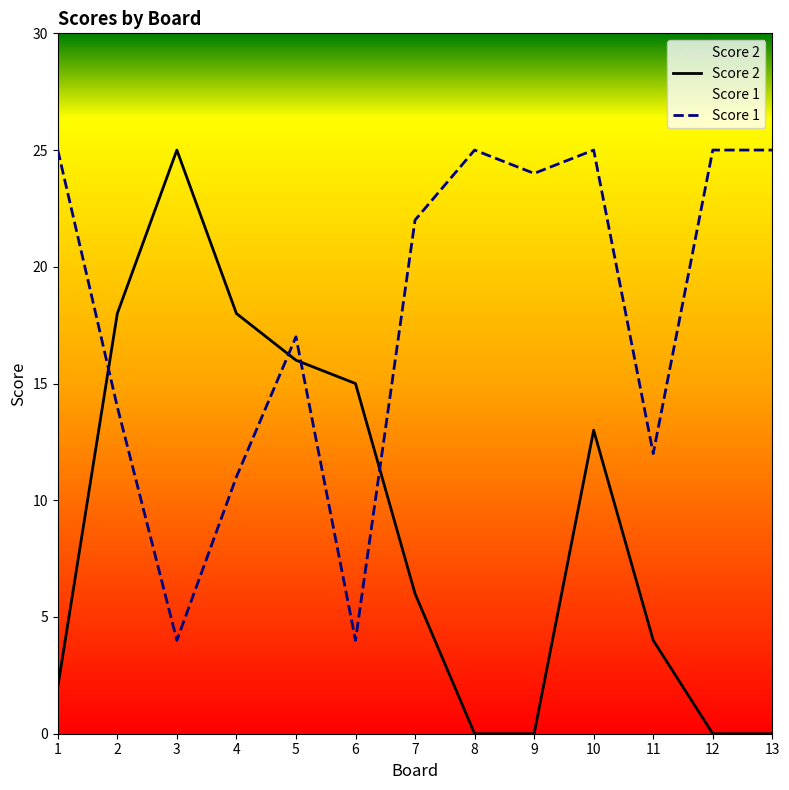

In Score 2, how many points are higher than both neighbors (excluding endpoints)?

2